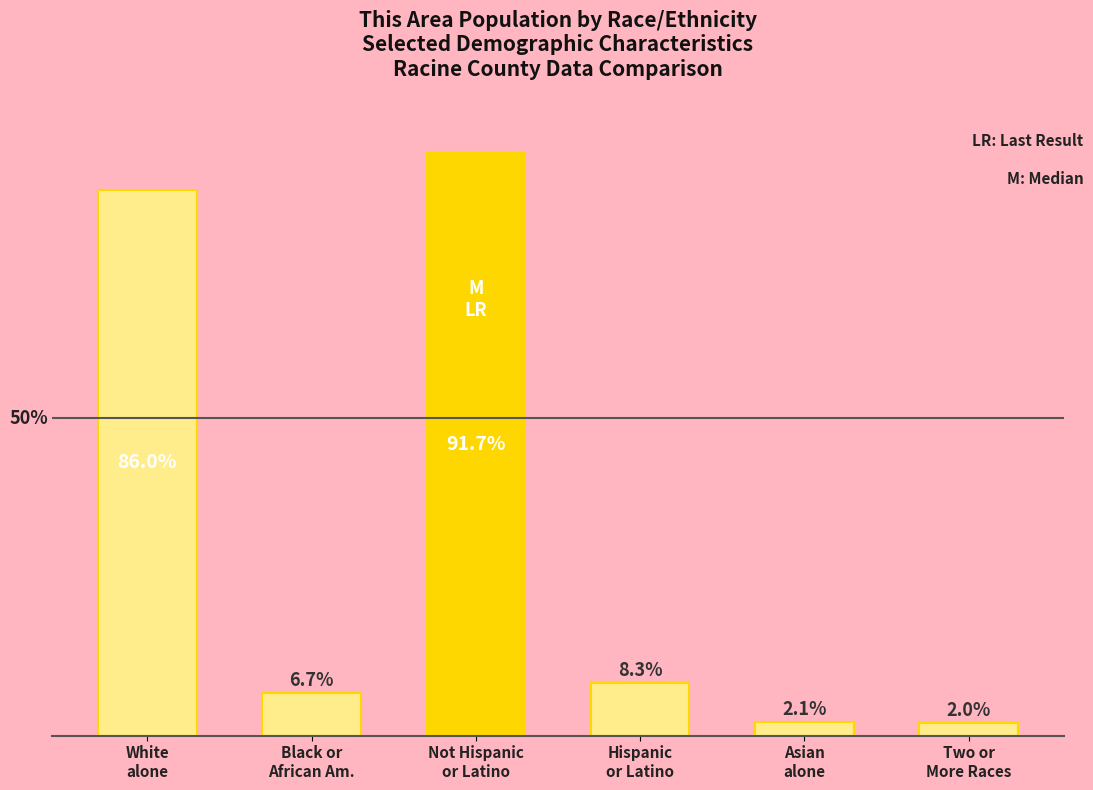

Does the chart contain any negative values?

No